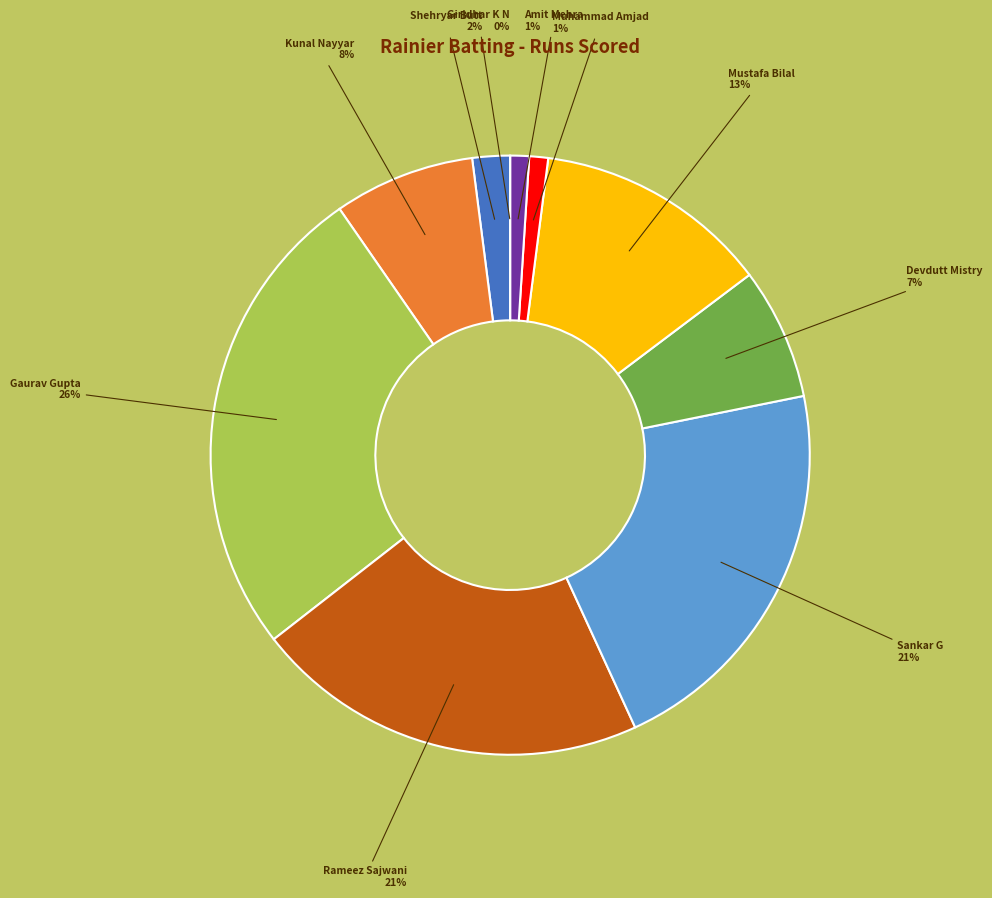

To the nearest percent, what is the combined percentage of Amit Mehra and Kunal Nayyar?

9%